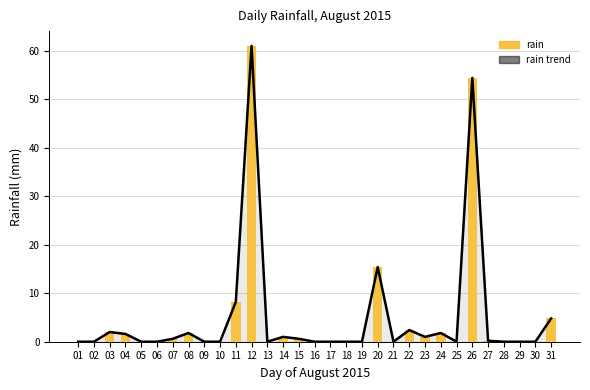

The rain trend series shows -23.1 at 30. True or false?

False